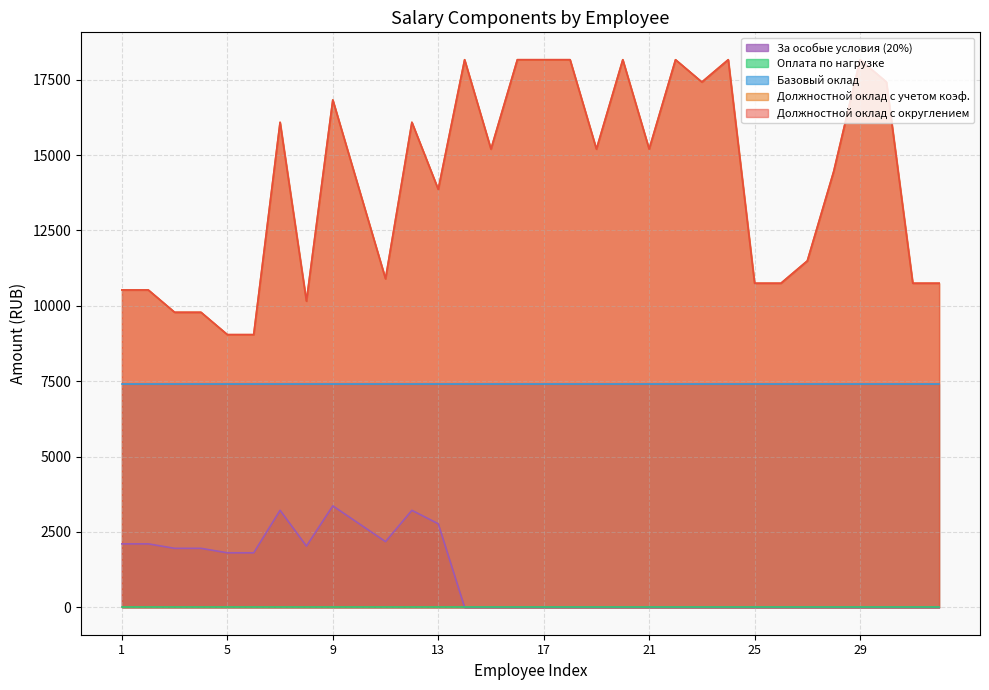

Does the chart display data point markers on the line(s)?

No